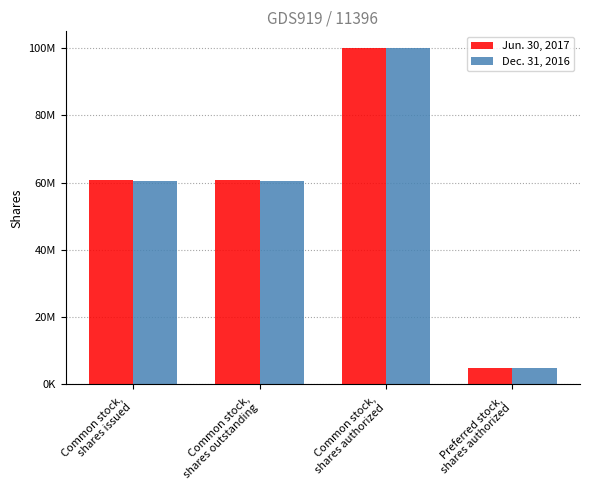

Reading left to right, transcribe all the data shown in this chart.

Jun. 30, 2017: Common stock,
shares issued=60914778	Common stock,
shares outstanding=60914778	Common stock,
shares authorized=100000000	Preferred stock,
shares authorized=5000000
Dec. 31, 2016: Common stock,
shares issued=60436548	Common stock,
shares outstanding=60436548	Common stock,
shares authorized=100000000	Preferred stock,
shares authorized=5000000